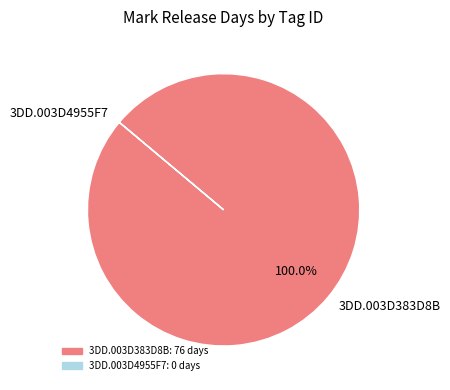

Is there a majority slice in this chart?

Yes